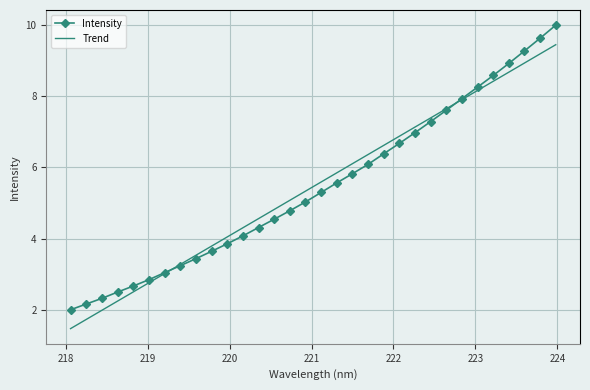

Which series has the widest spread of values?

Intensity